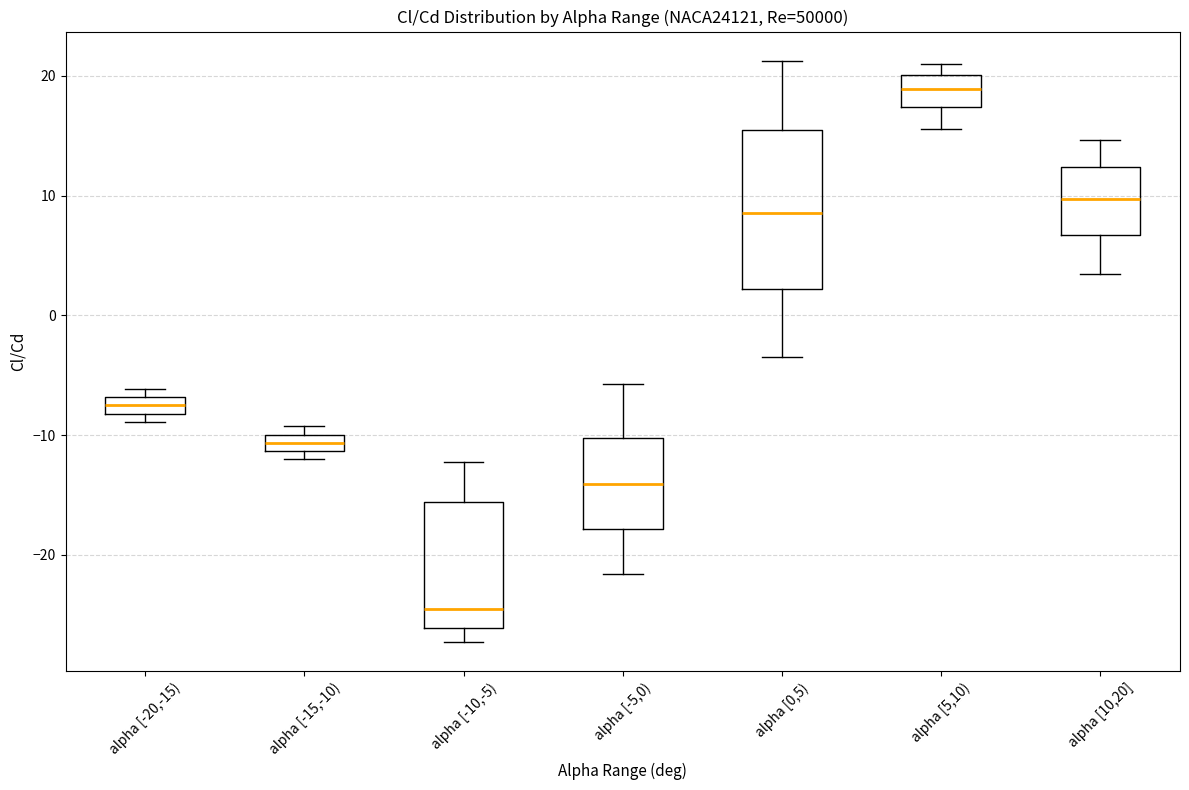

Comparing the boxes themselves (not the whiskers), which one is the tallest?

alpha [0,5)